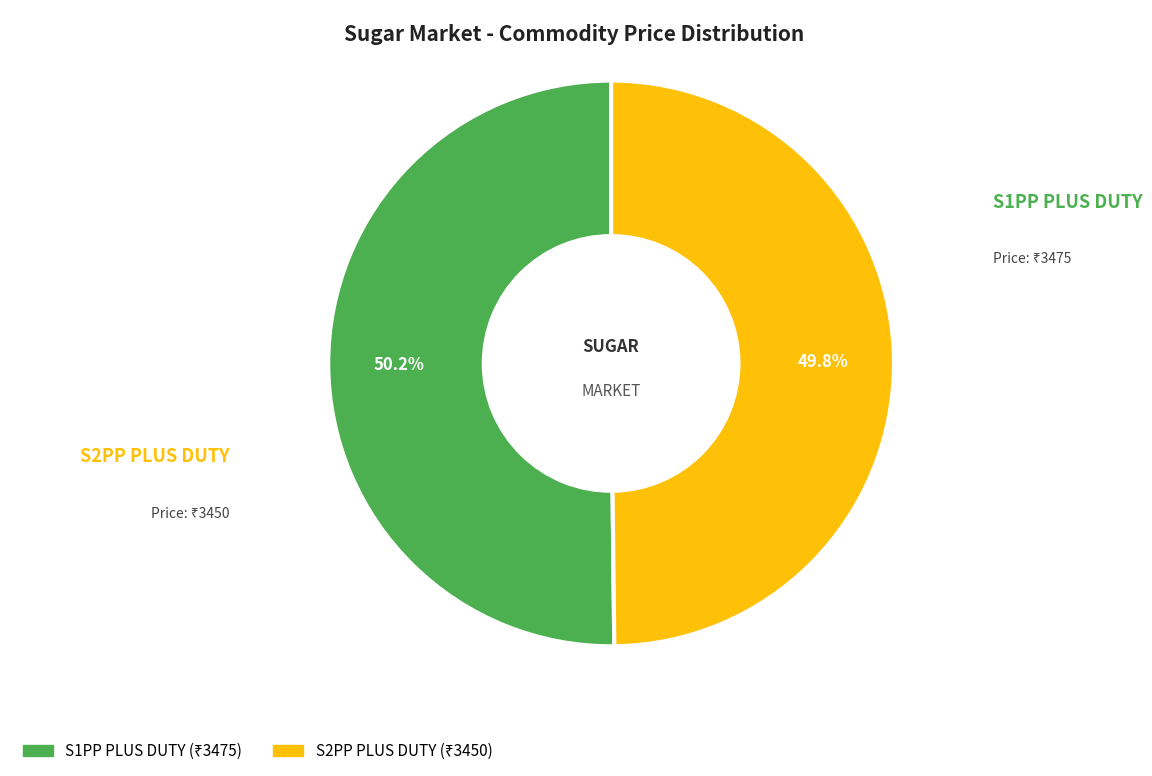

To the nearest percent, what percentage of the pie is S1PP PLUS DUTY?

50%